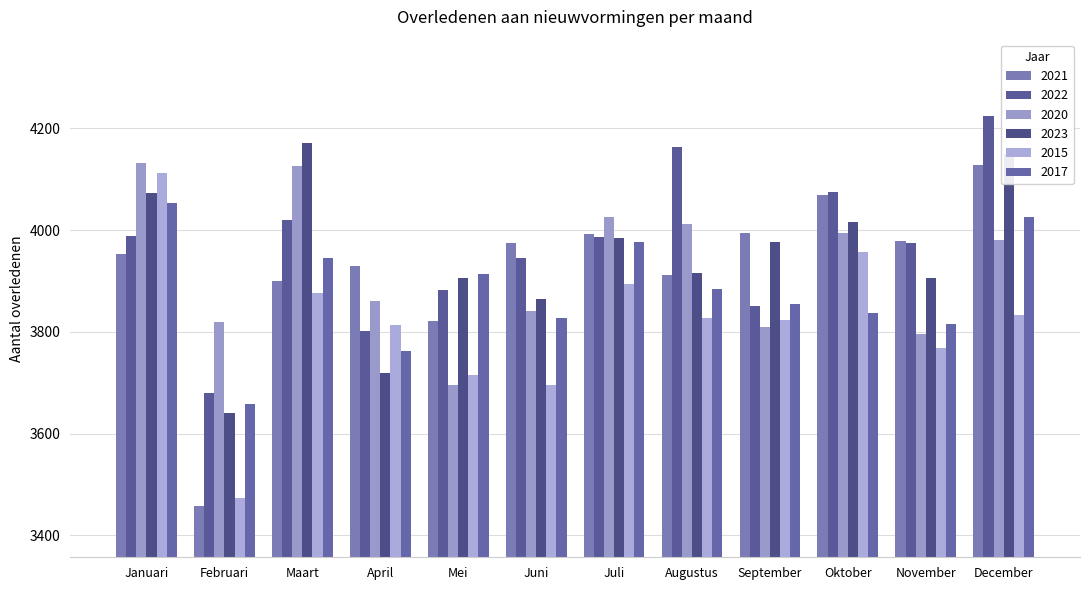

What is the total value across all series at November?

23238